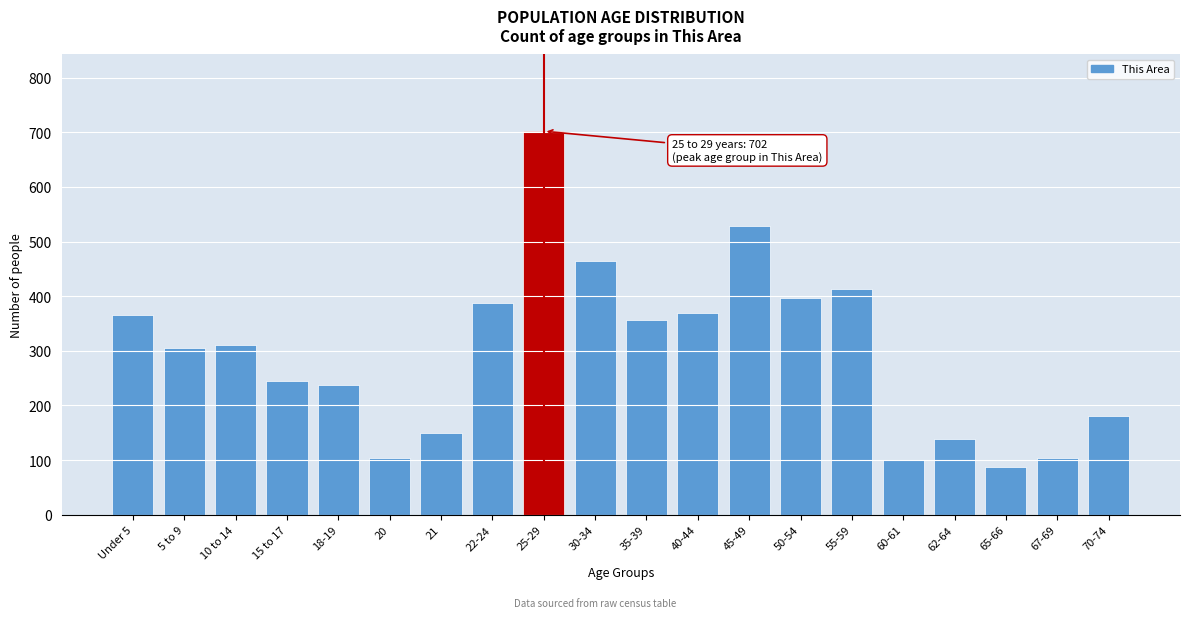

What is the label of the 6th bar from the right?

55-59